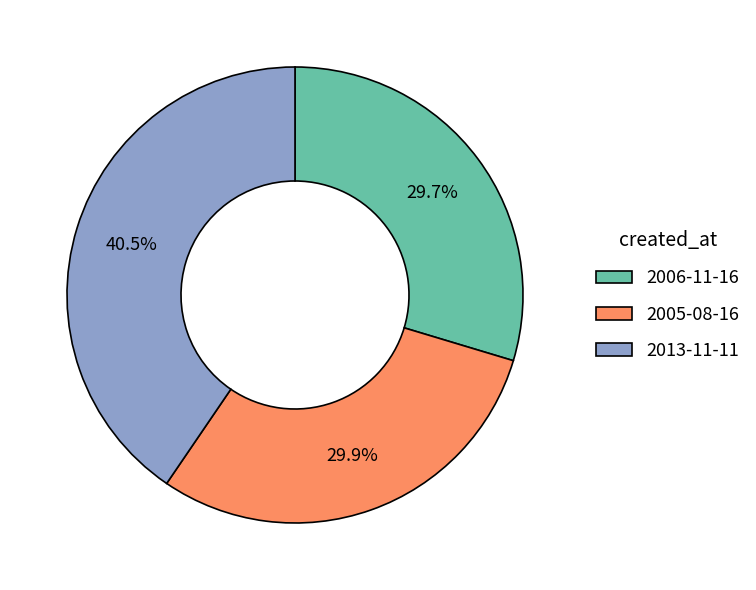

To the nearest percent, what percentage of the pie is 2006-11-16?

30%